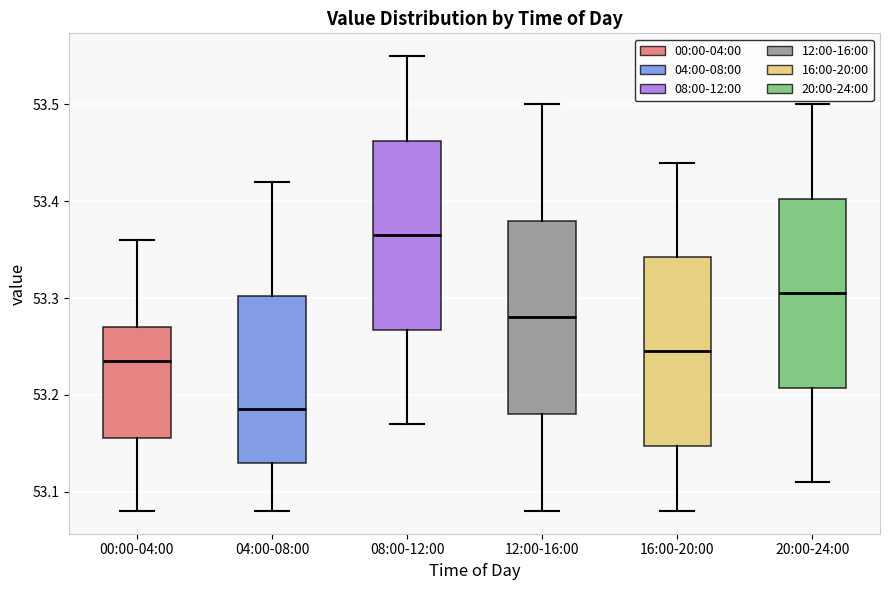

Reading left to right, transcribe this box plot: for each box, give where its median line is, the range the box spans, and where its two whiskers end, as read against the y-axis. The values are not printed on the chart, so give them approximately, as read against the axis.

00:00-04:00: median 53.24, box 53.16 to 53.27, whiskers 53.08 to 53.36
04:00-08:00: median 53.19, box 53.13 to 53.30, whiskers 53.08 to 53.42
08:00-12:00: median 53.37, box 53.27 to 53.46, whiskers 53.17 to 53.55
12:00-16:00: median 53.28, box 53.18 to 53.38, whiskers 53.08 to 53.50
16:00-20:00: median 53.25, box 53.15 to 53.34, whiskers 53.08 to 53.44
20:00-24:00: median 53.31, box 53.21 to 53.40, whiskers 53.11 to 53.50